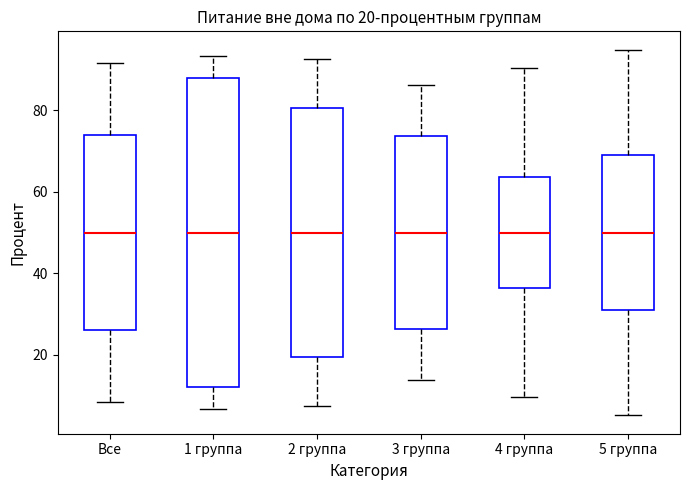

Comparing the boxes themselves (not the whiskers), which one is the tallest?

1 группа